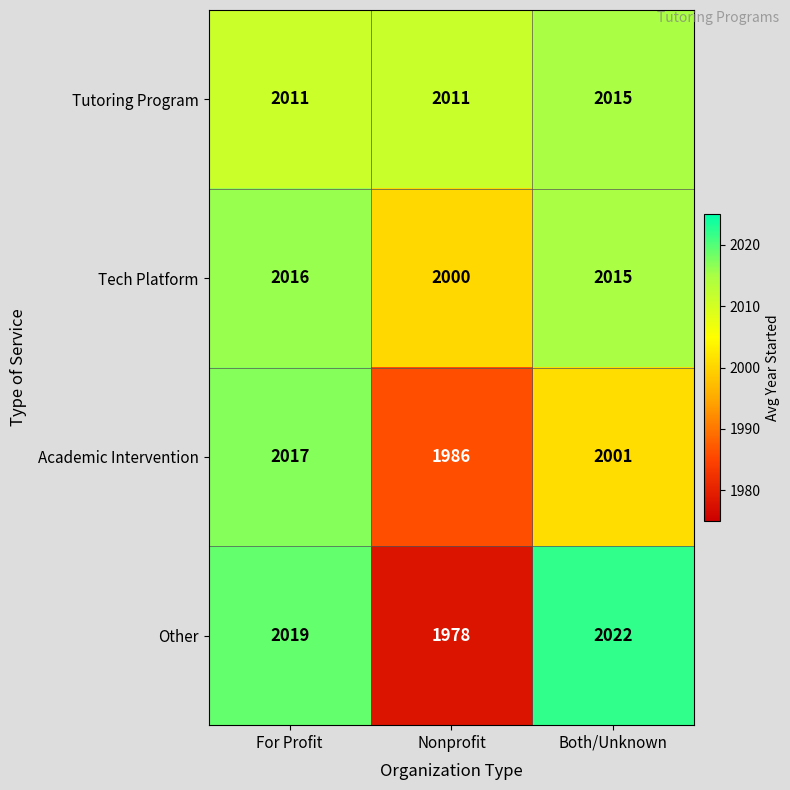

What is the maximum value for Academic Intervention?

2017